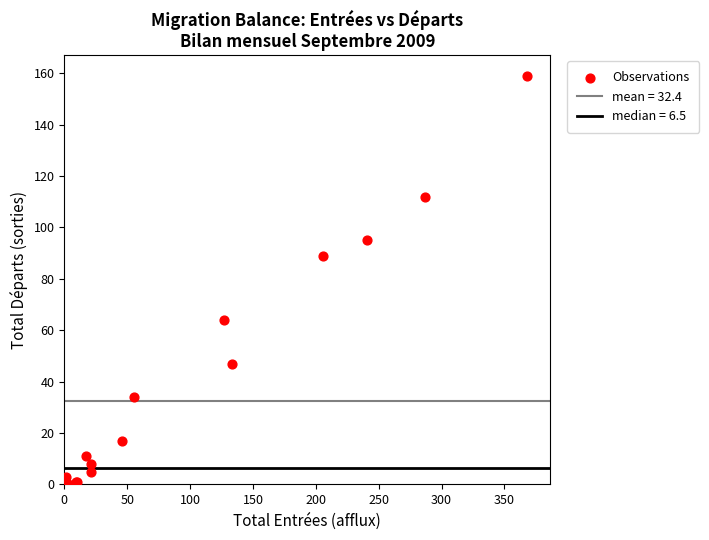

What Y value in the scatter plot is closest to 79?

89